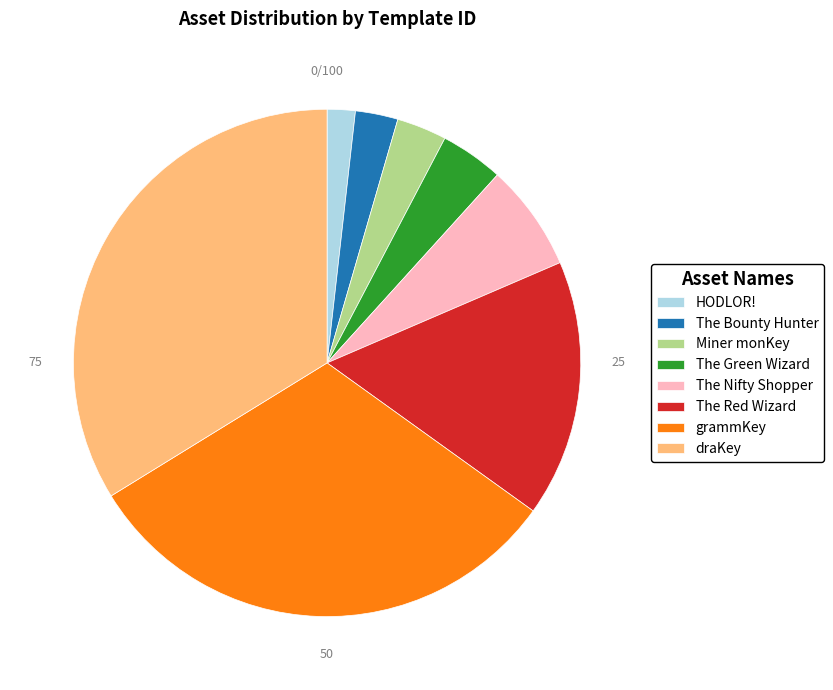

The The Bounty Hunter slice represents 3% of the pie. True or false?

True